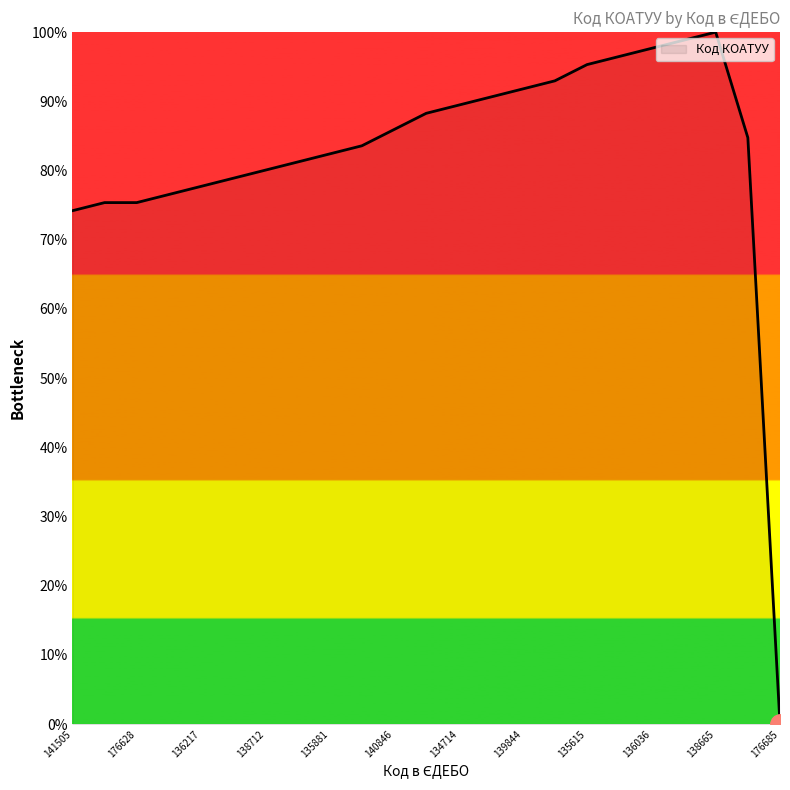

What is the maximum value shown in the chart?

100.0